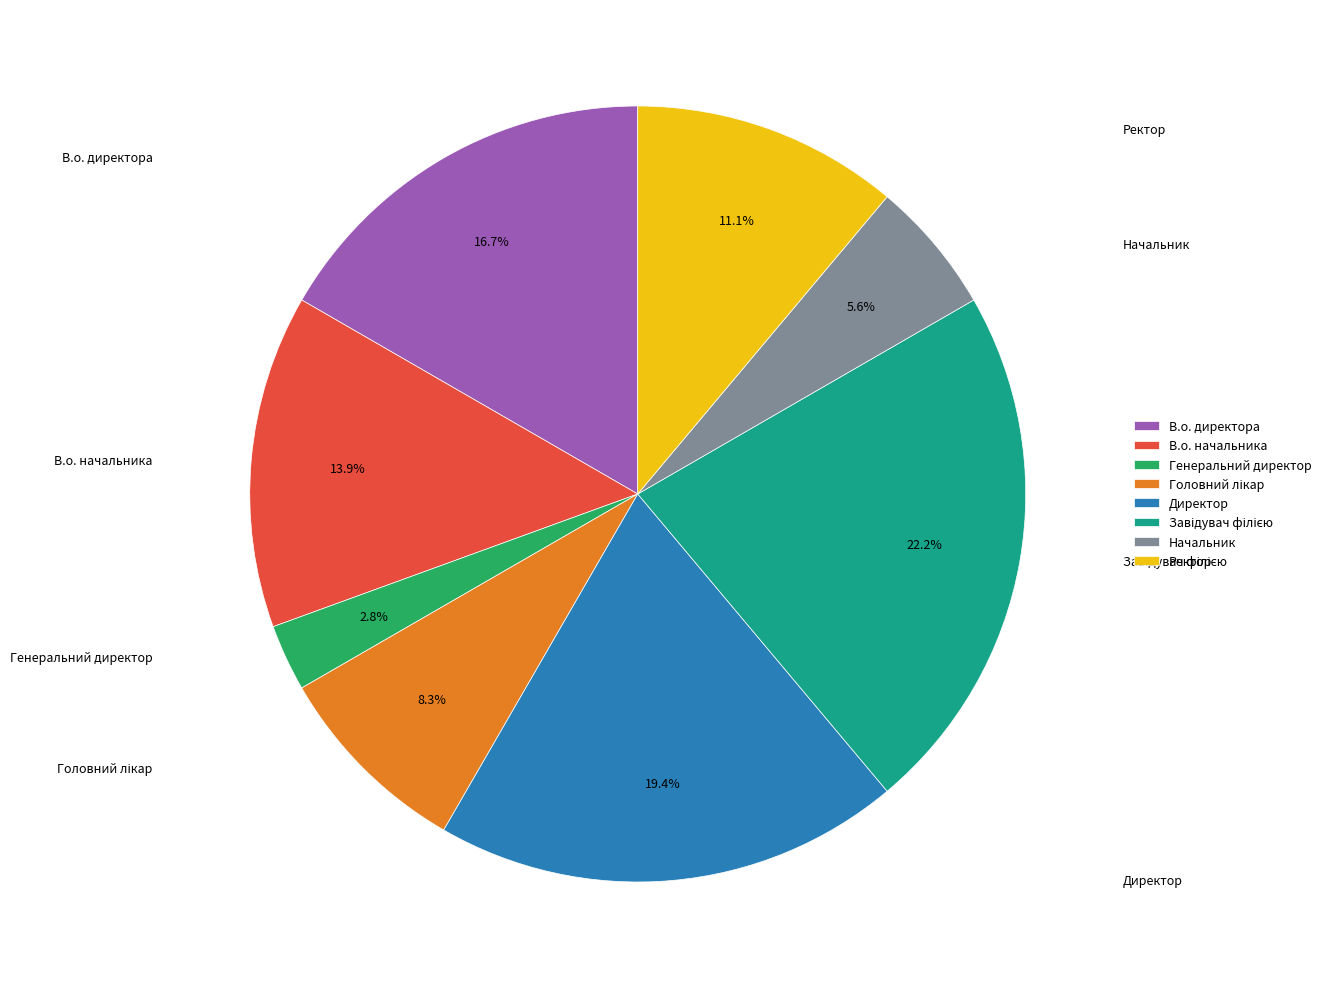

Approximately how many times larger is the value at Начальник compared to В.о. начальника?

0.4